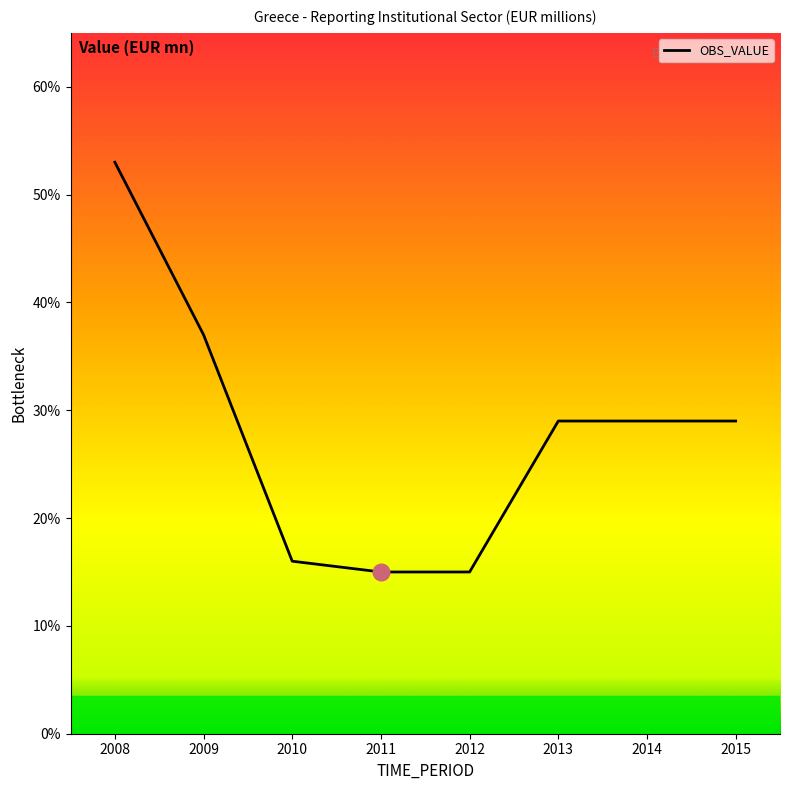

What is the difference between the maximum and minimum values?

38